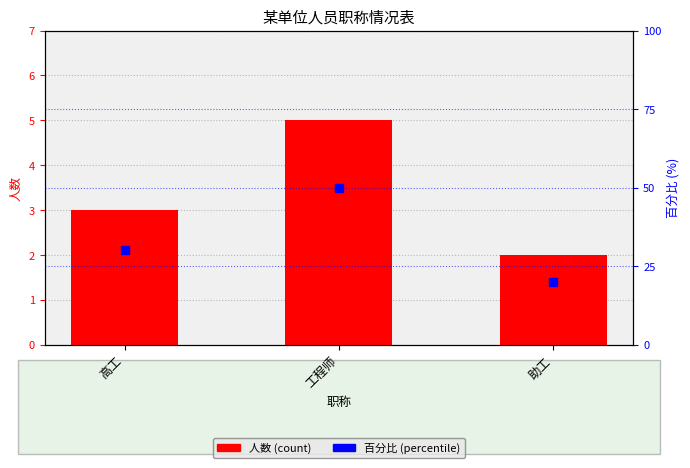

Is the value of 百分比 at 工程师 greater than the value of 人数 at 高工?

Yes